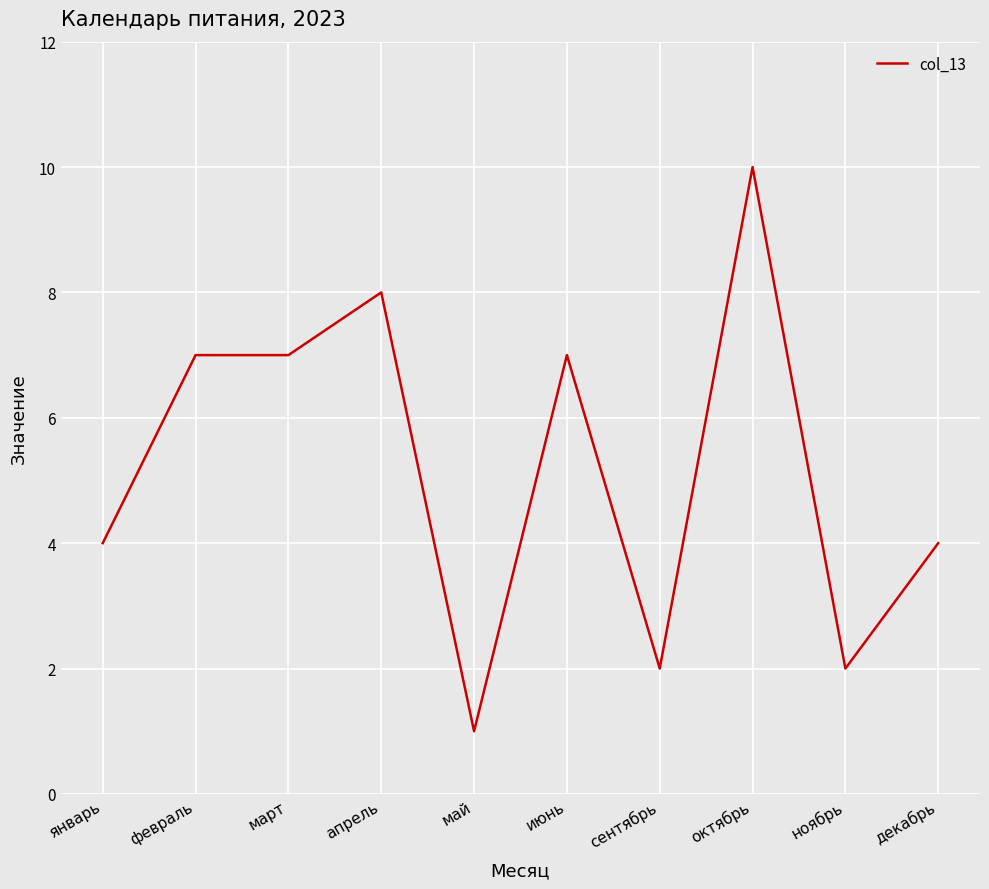

Count the number of data series in this chart.

1